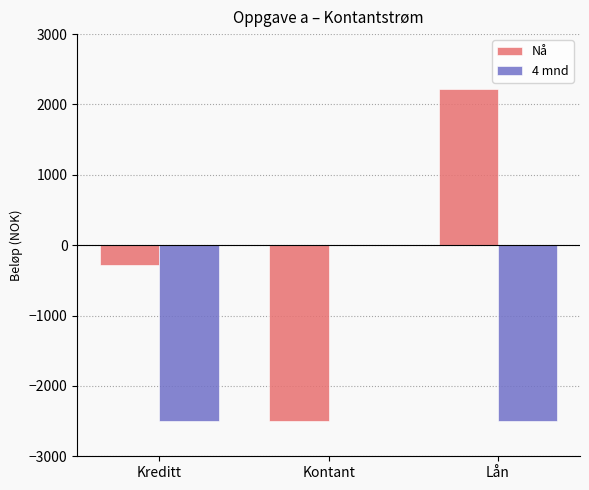

Between Kontant and Lån, which series saw the biggest shift?

Nå